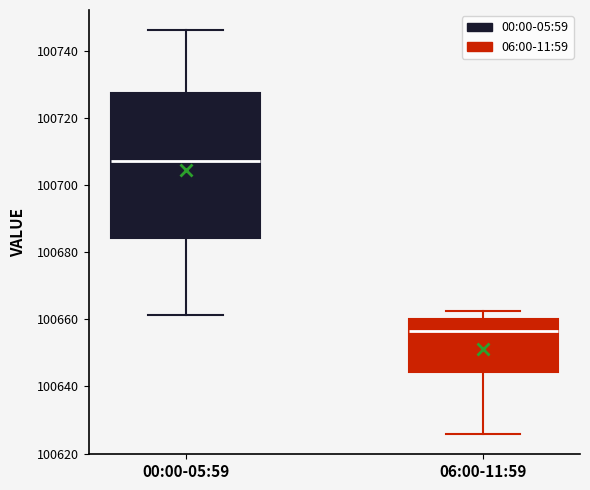

Which box has the lowest median line?

06:00-11:59